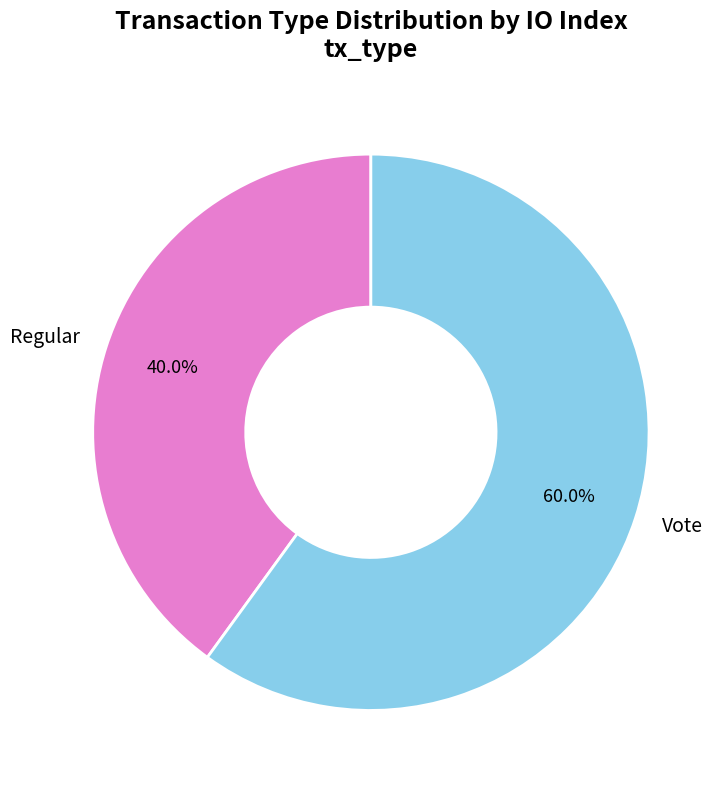

What percentage is the Regular slice, to the nearest percent?

40%